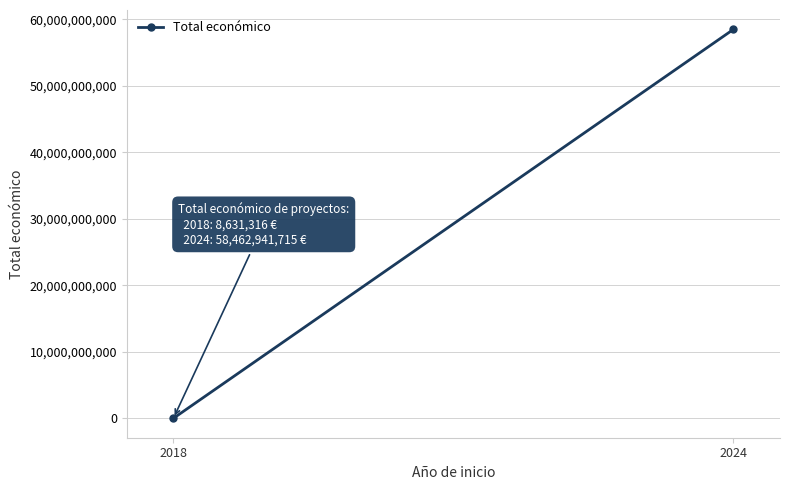

Reading left to right, list all the values displayed in this chart.

8631316	58462941715